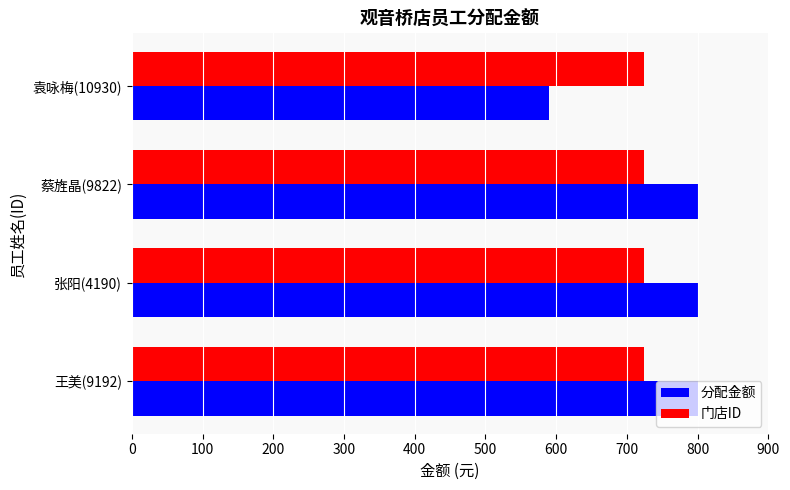

What is the sum of all 分配金额 values?

2994.2